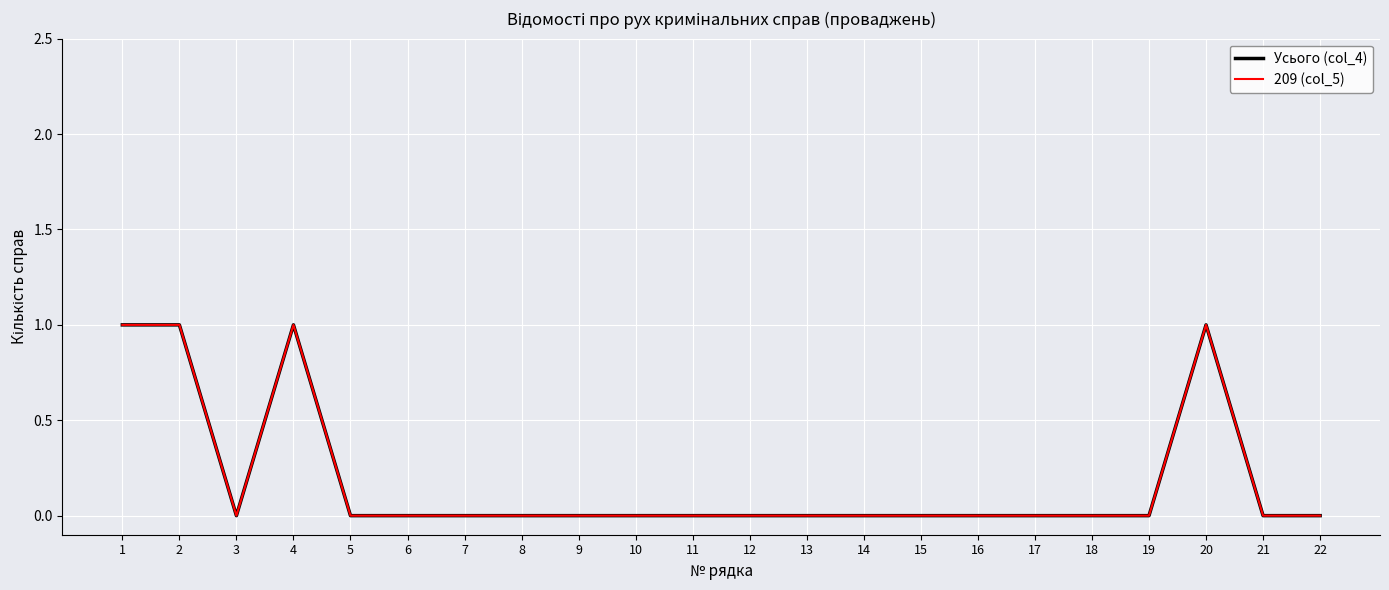

List the series in order of their peak value, lowest first.

Усього (col_4), 209 (col_5)